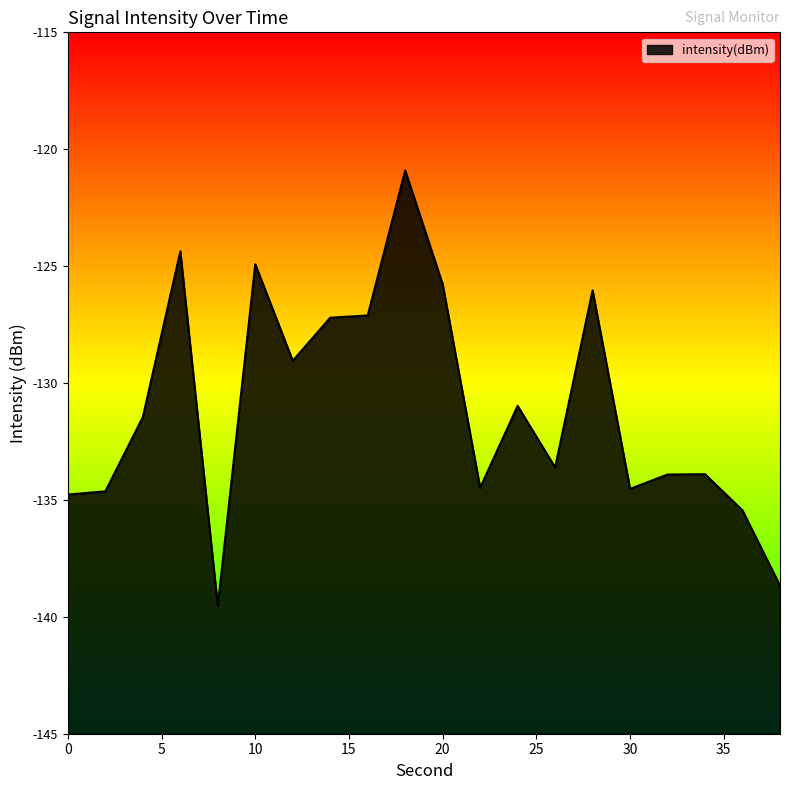

What is the approximate value at 18?

-120.9